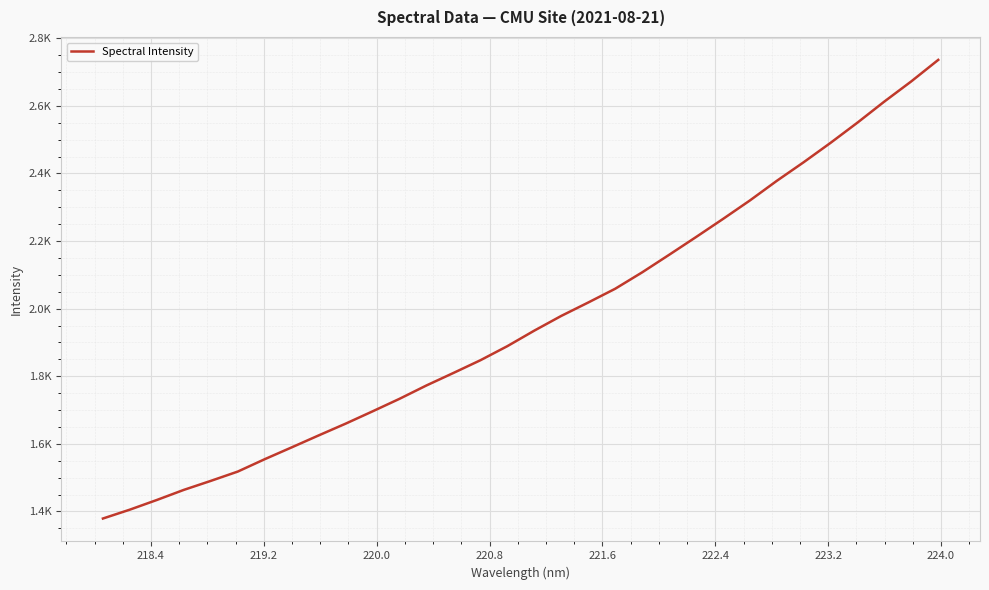

Is this an area chart (filled region under the line)?

No